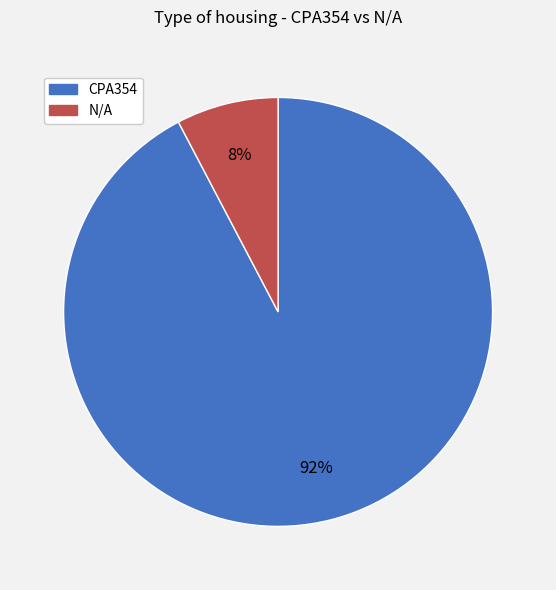

To the nearest percent, what is the average slice percentage?

50%